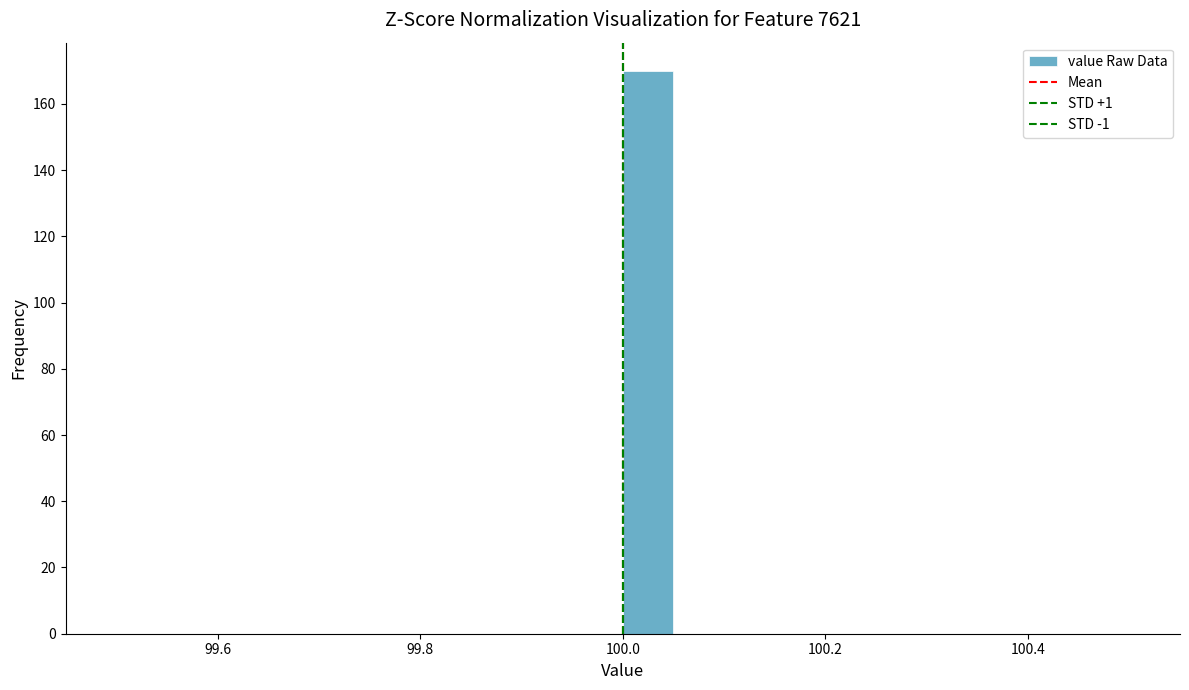

Around what value on the x-axis is the tallest bar? Give the approximate position of its centre, as read against the axis.

100.02